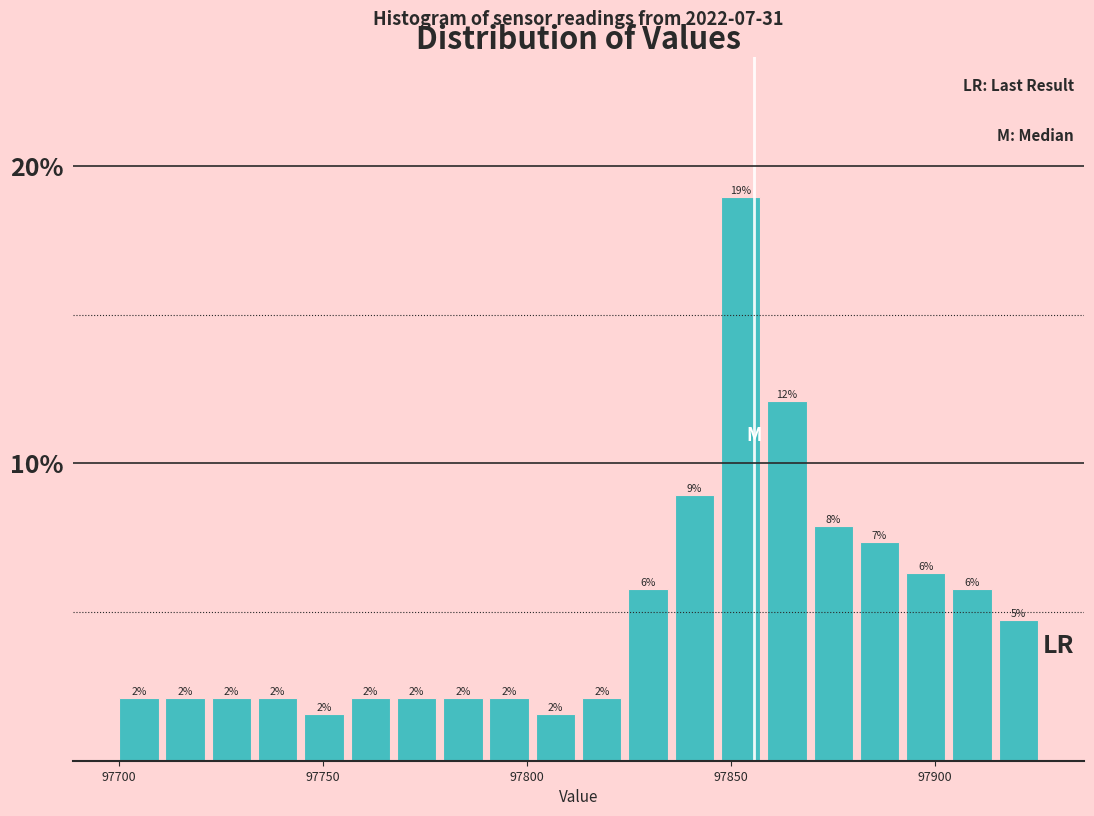

Around what value on the x-axis is the tallest bar? Give the approximate position of its centre, as read against the axis.

97850